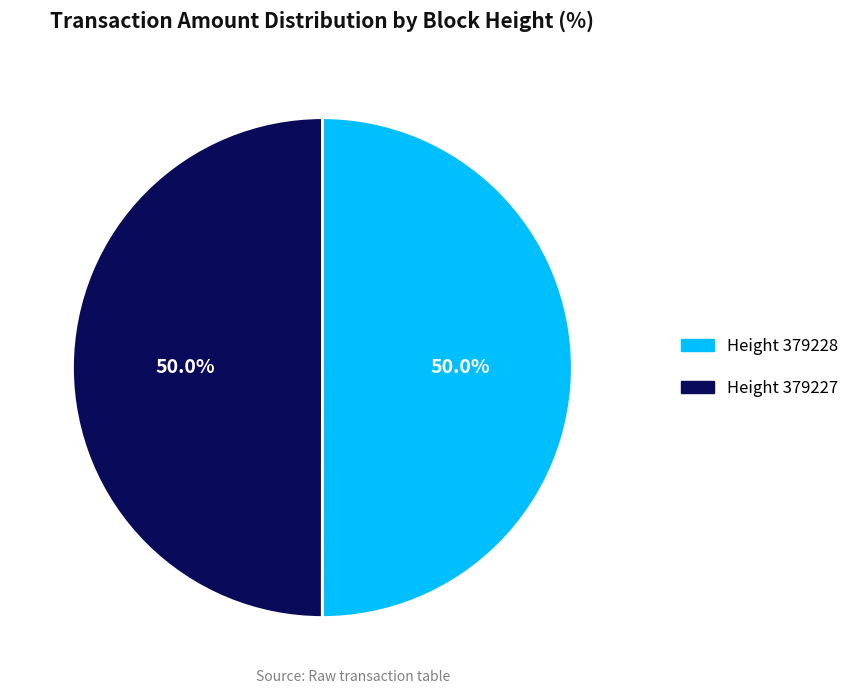

What percentage is NOT represented by Height 379227?

50.0%